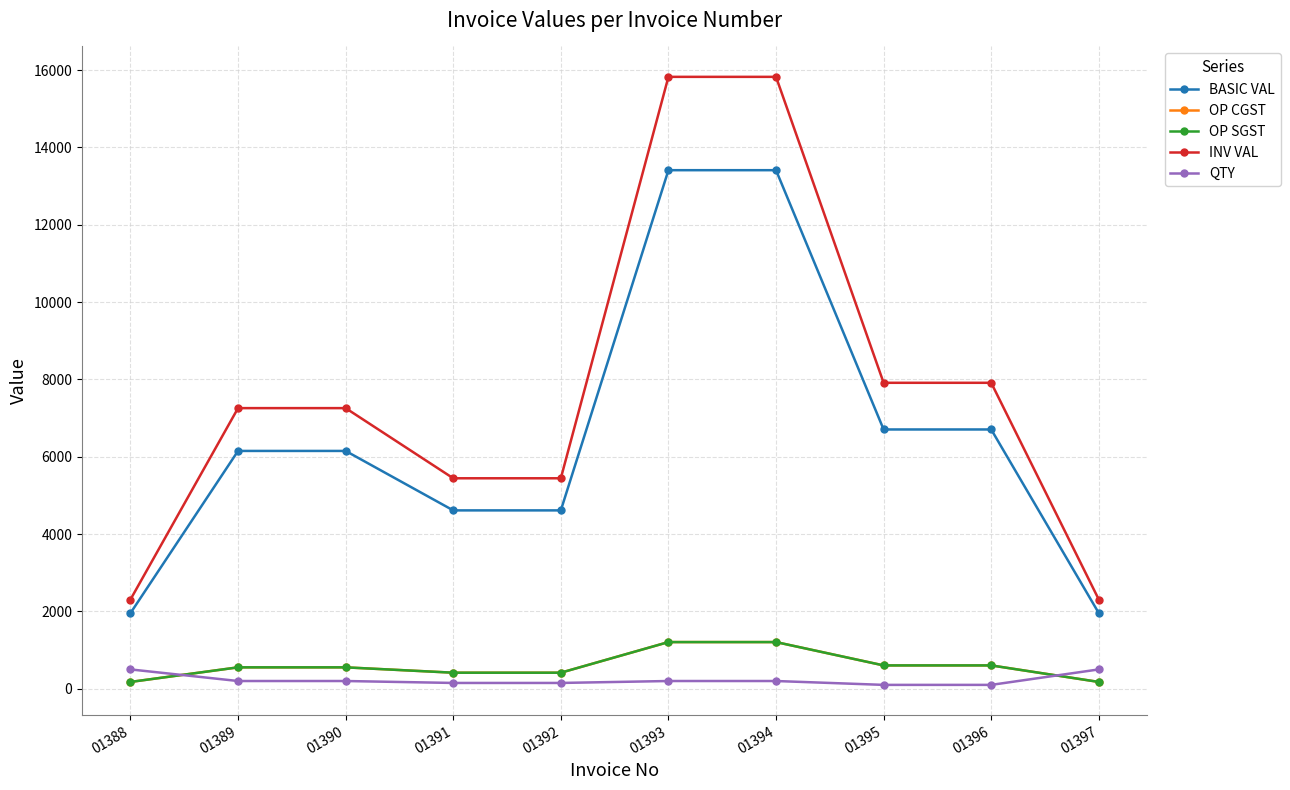

Rank the series by their maximum value, from highest to lowest.

INV VAL, BASIC VAL, OP CGST, OP SGST, QTY